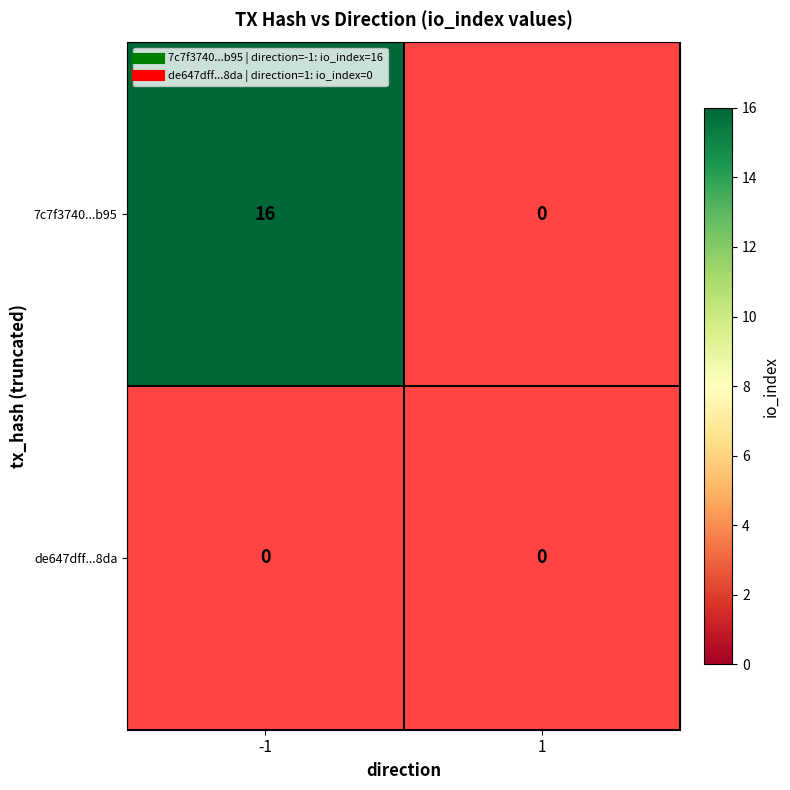

How many data points does each series have?

2